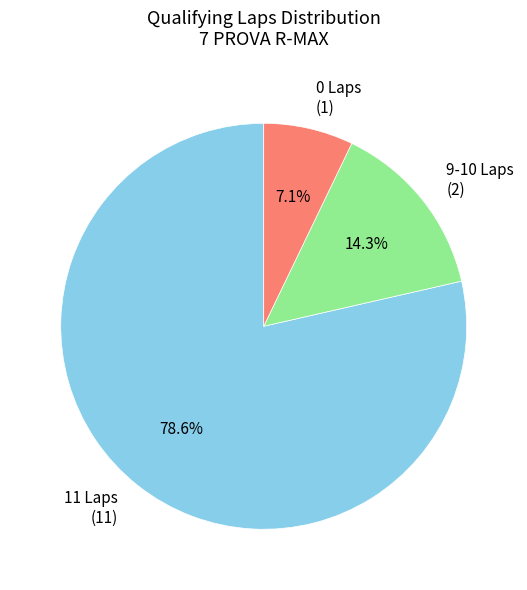

Approximately how many times larger is the value at 9-10 Laps (2) compared to 0 Laps (1)?

2.0